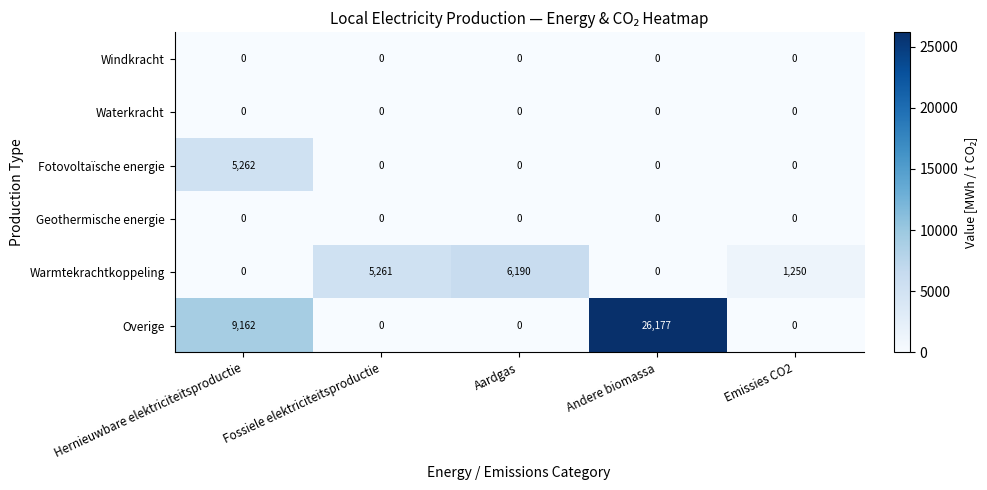

Reading left to right, list all the values displayed in this chart.

Windkracht: 0	0	0	0	0
Waterkracht: 0	0	0	0	0
Fotovoltaïsche energie: 5262	0	0	0	0
Geothermische energie: 0	0	0	0	0
Warmtekrachtkoppeling: 0	5261	6190	0	1250
Overige: 9162	0	0	26177	0